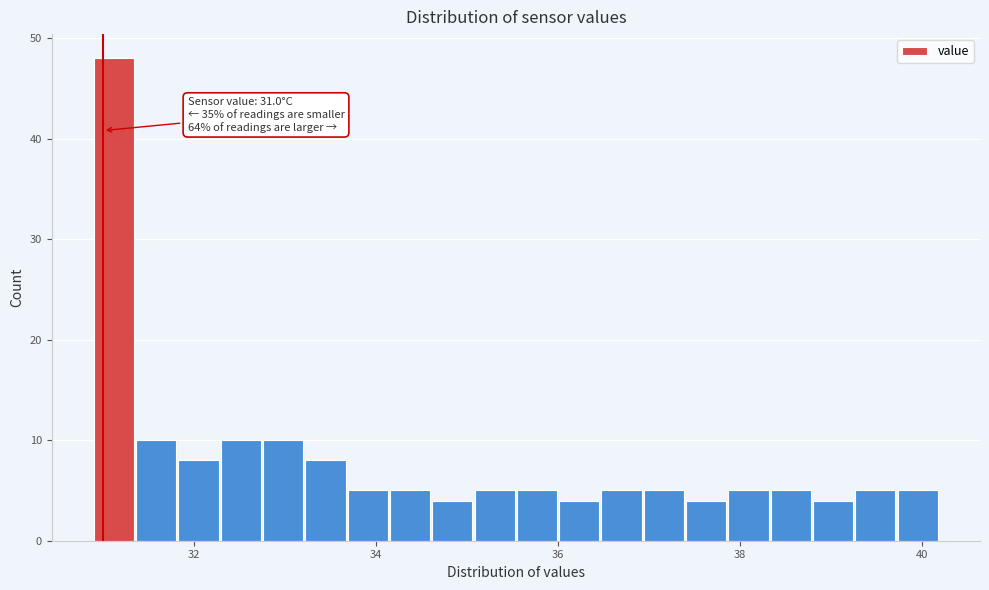

Around what value on the x-axis is the tallest bar? Give the approximate position of its centre, as read against the axis.

31.2